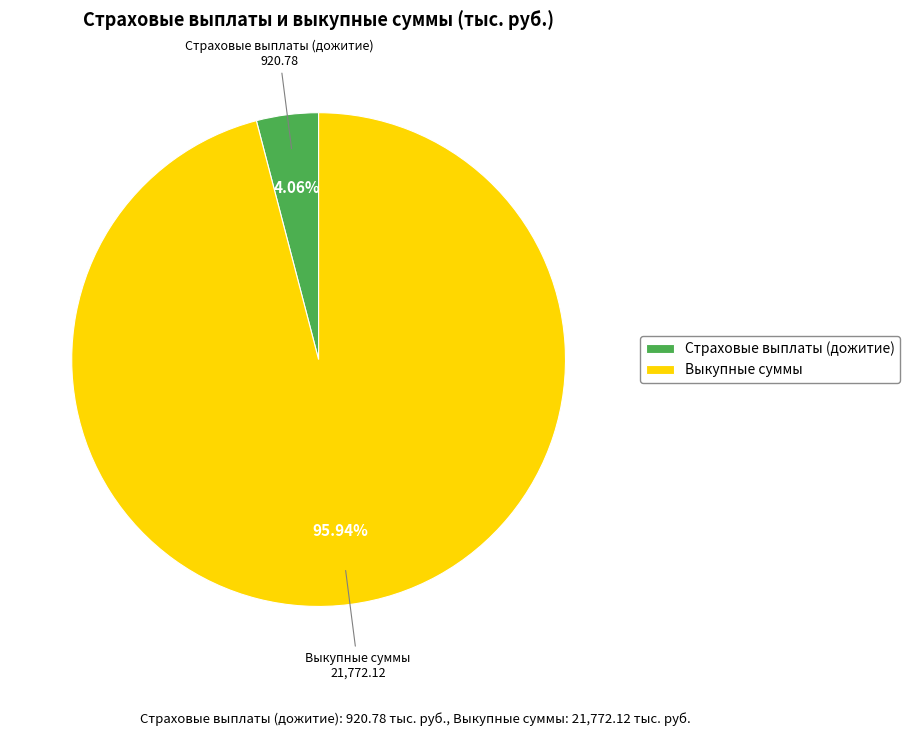

To the nearest percent, what is the difference between the largest and smallest slice percentages?

92%